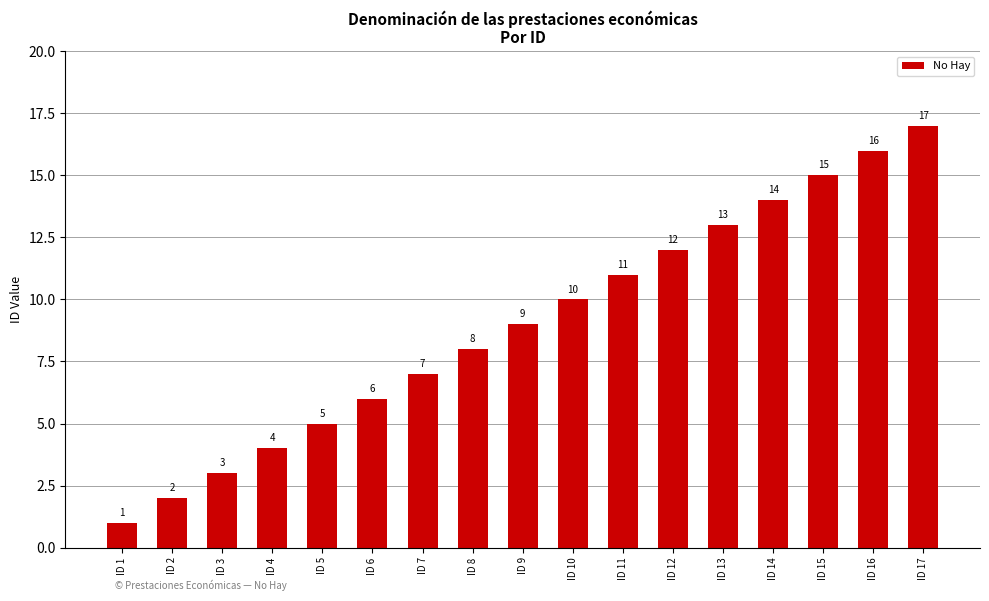

What is the value of the 17th bar from the left?

17